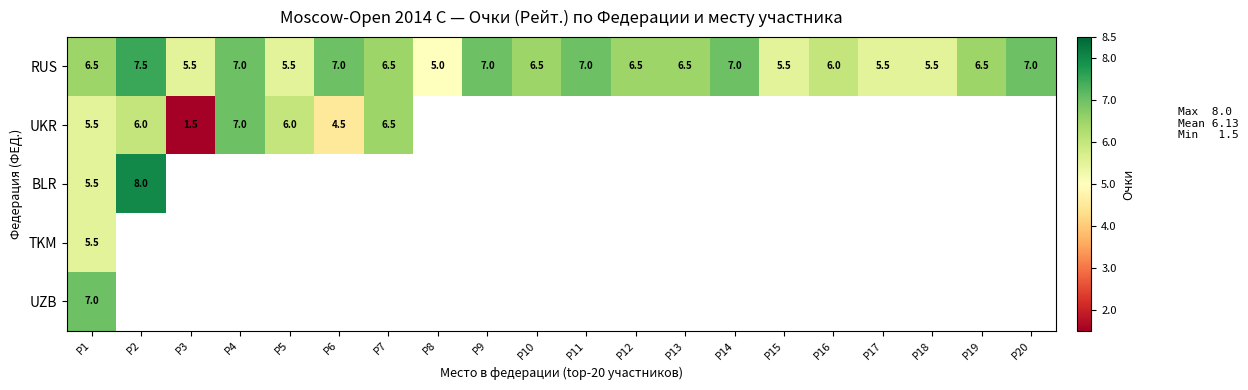

What is the difference between the RUS values at P4 and P17?

1.5